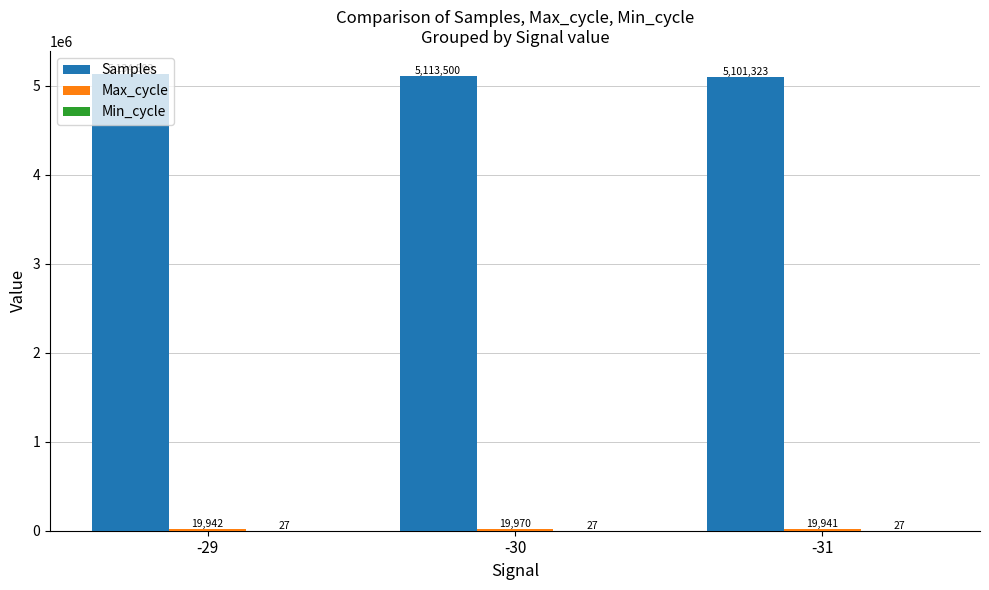

True or false: Samples has a value of 1152948 at -29.

False